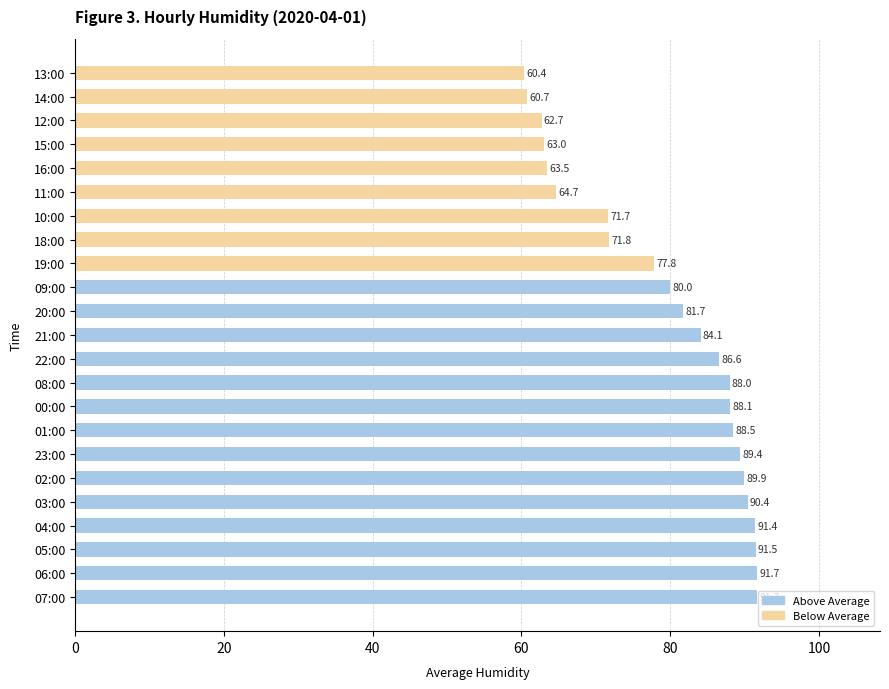

What is the smallest value displayed?

60.4